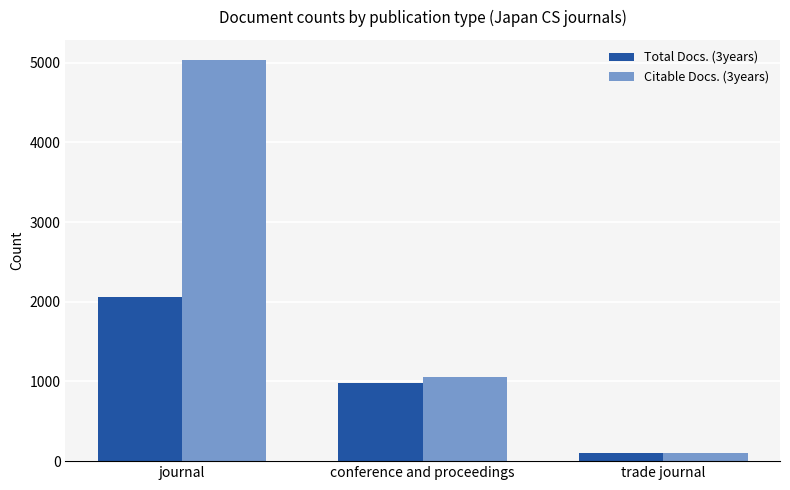

Reading left to right, list all the values displayed in this chart.

Total Docs. (3years): journal=2062	conference and proceedings=979	trade journal=106
Citable Docs. (3years): journal=5035	conference and proceedings=1053	trade journal=96